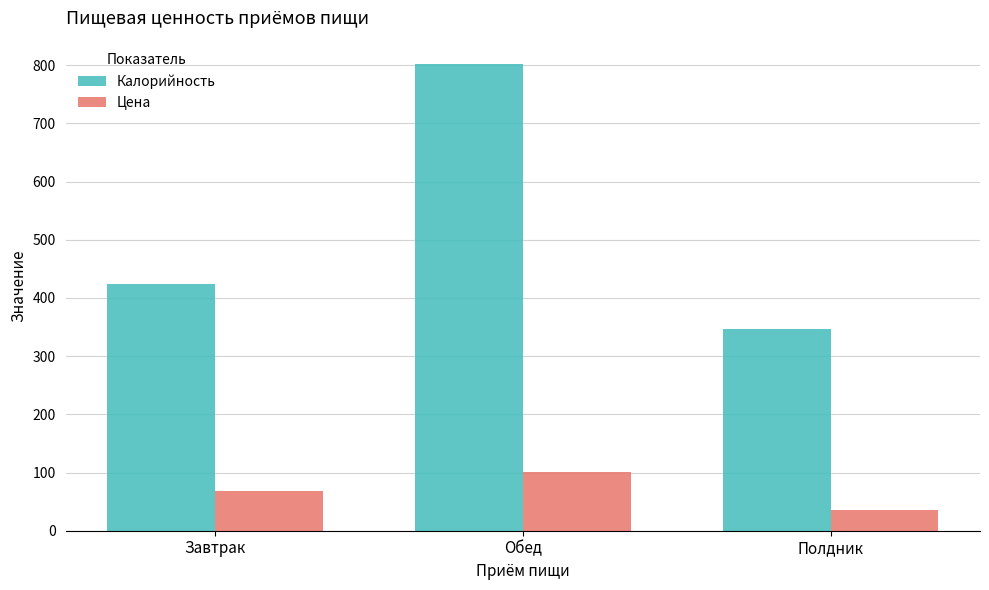

What is the difference between the Калорийность values at Обед and Полдник?

454.9